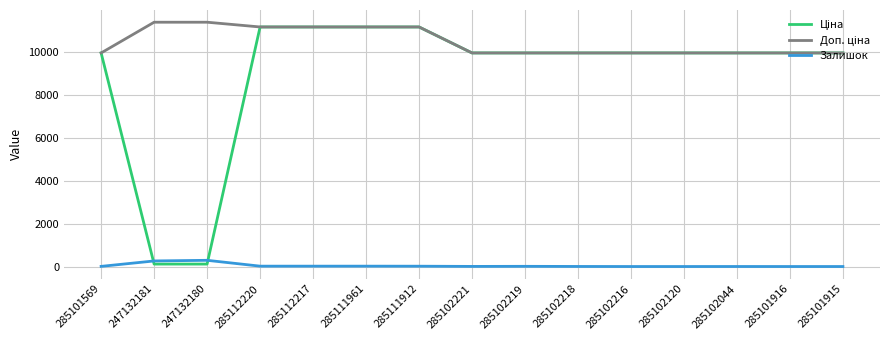

What is the greatest value displayed?

11410.0